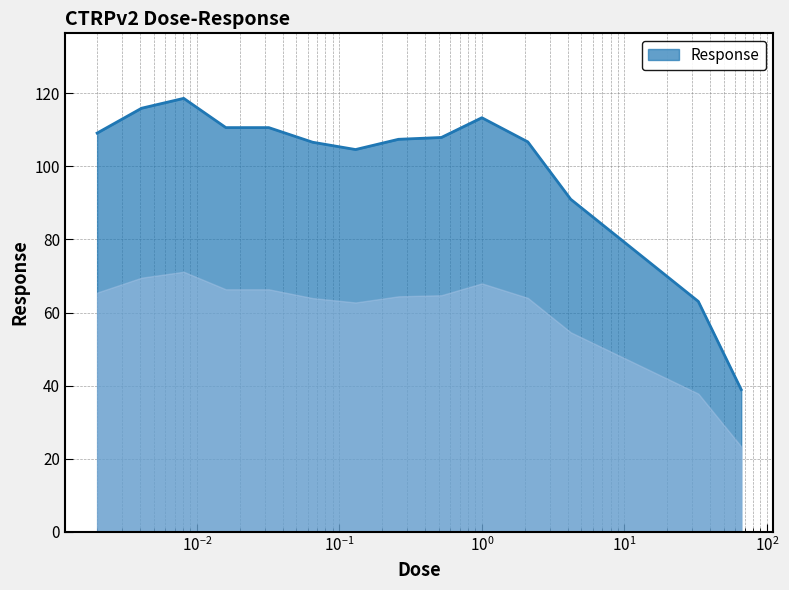

What is the maximum value shown in the chart?

118.6